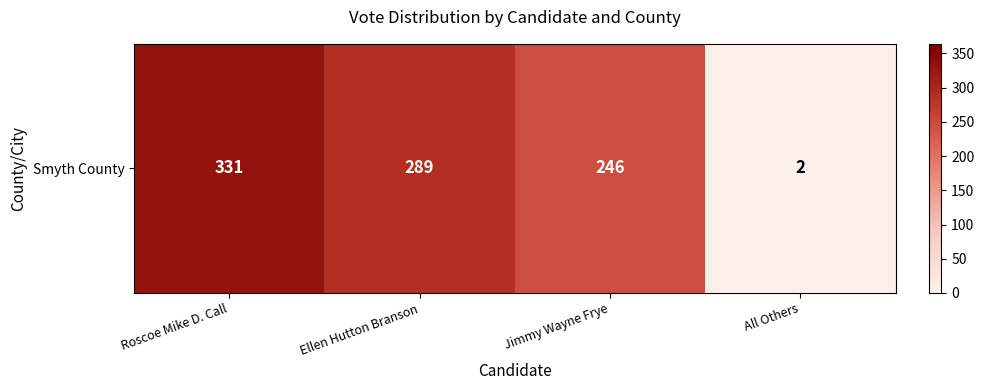

Reading right to left, list all the values displayed in this chart.

2	246	289	331